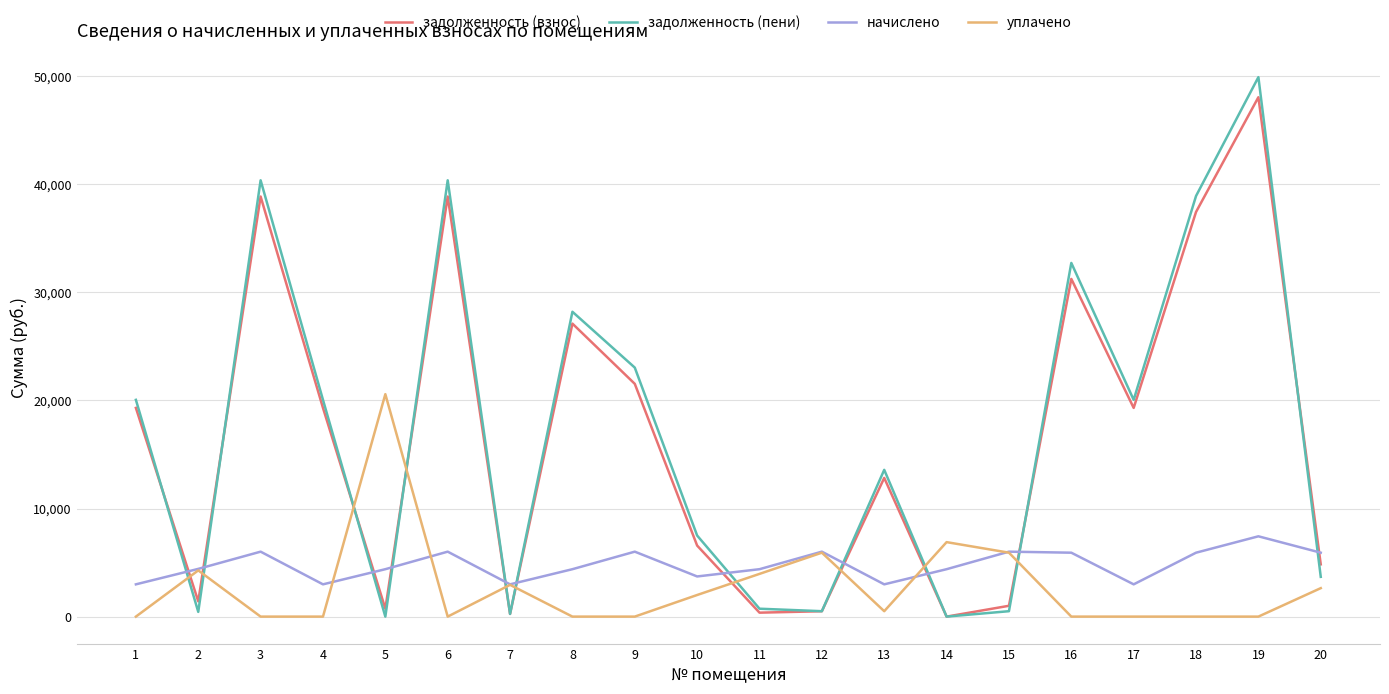

True or false: задолженность (взнос) and уплачено intersect in this chart.

True